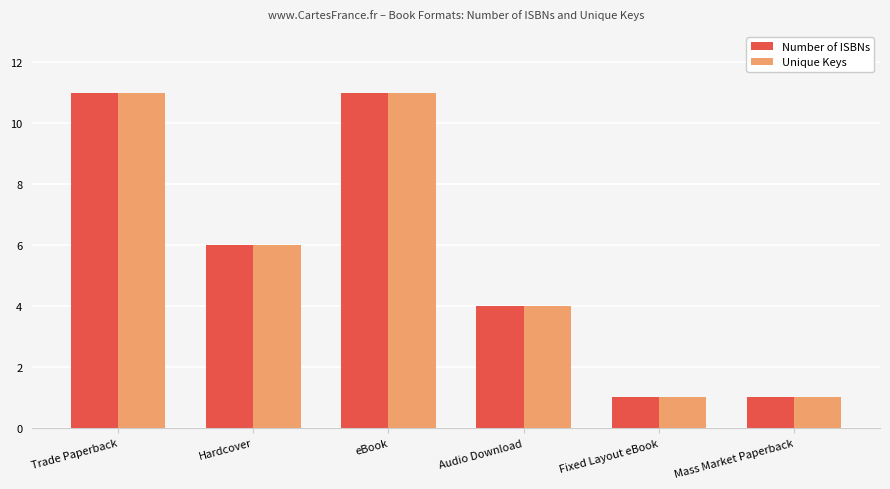

What are all the series names shown in the legend?

Number of ISBNs, Unique Keys